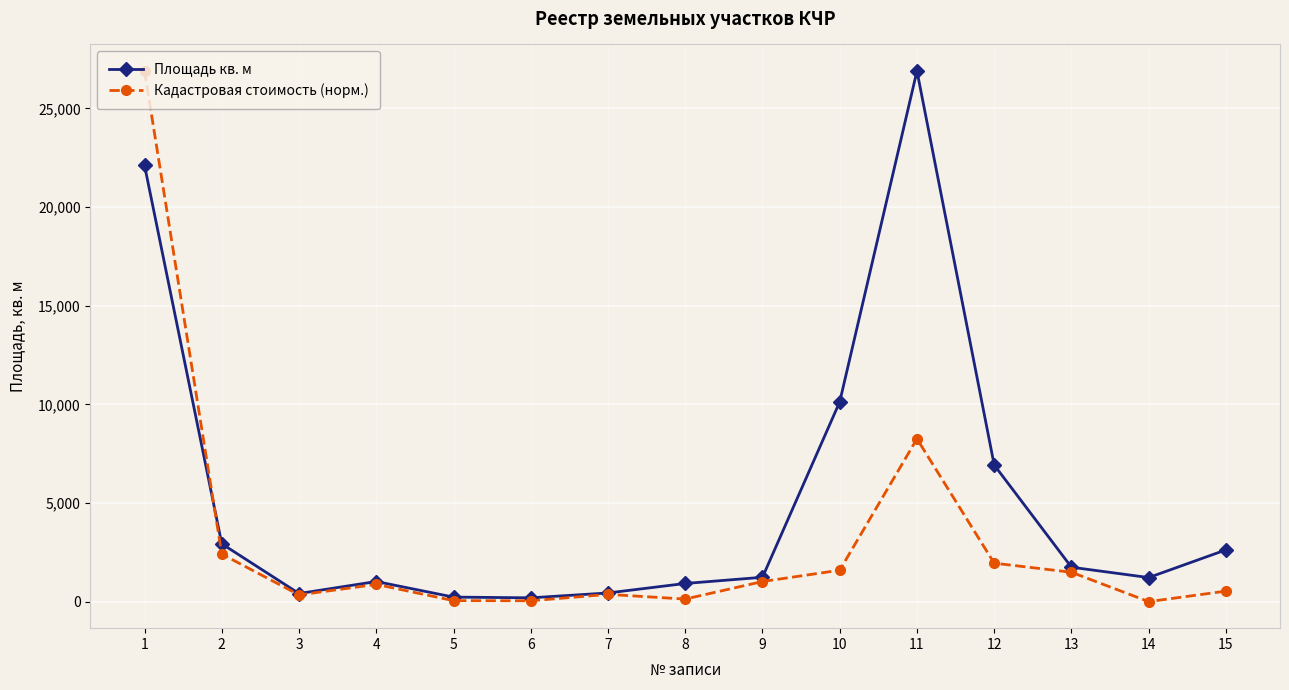

What is the spread (max minus min) of values at 11?

18644.9